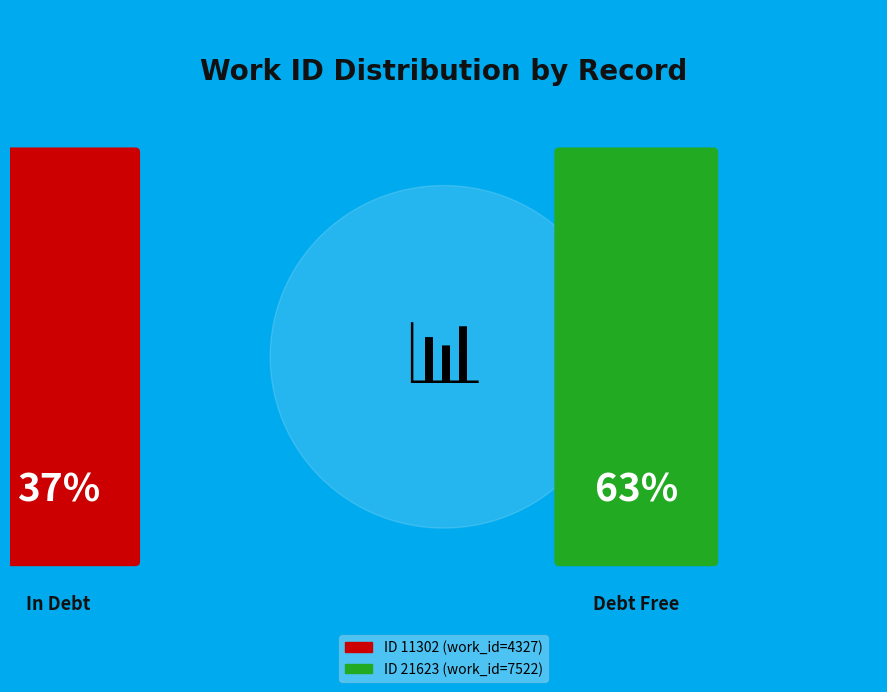

To the nearest percent, what portion does 11302 represent?

37%